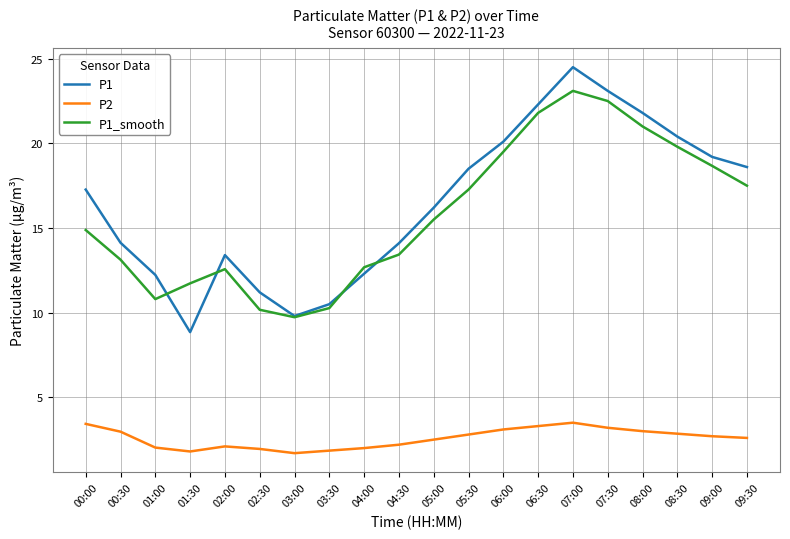

Between 08:30 and 09:30, which series saw the biggest shift?

P1_smooth